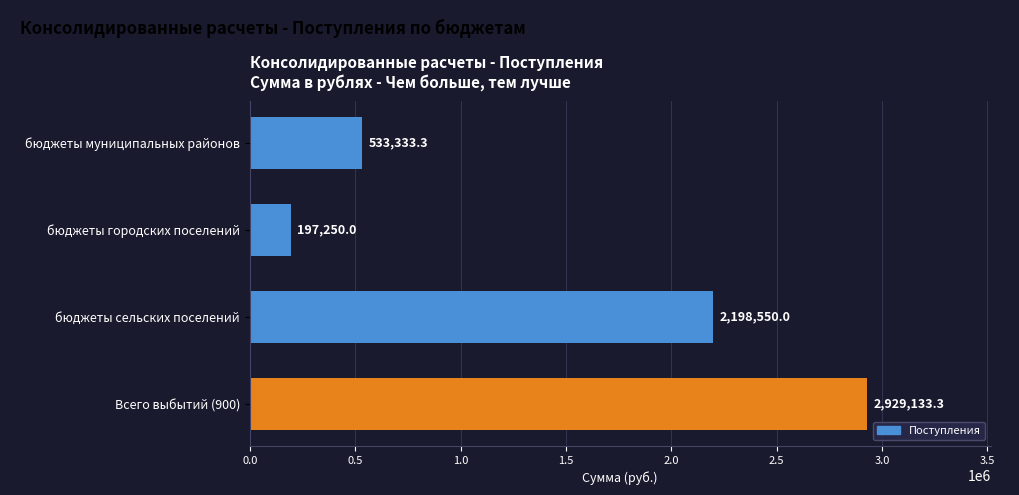

What is the sum of all values?

5858266.6